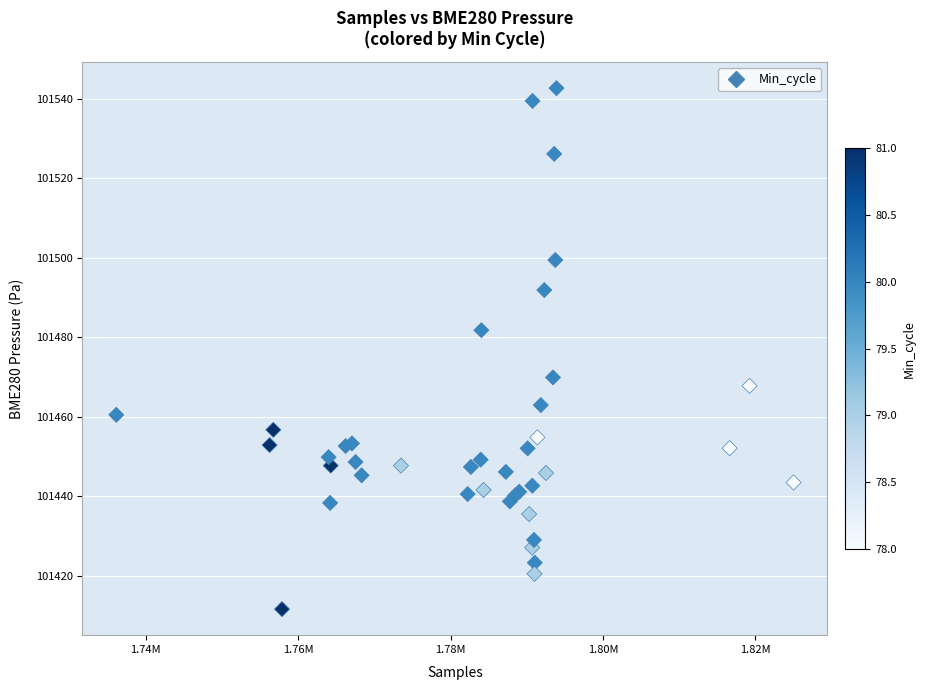

What Y value in the scatter plot is closest to 101477?

101481.7